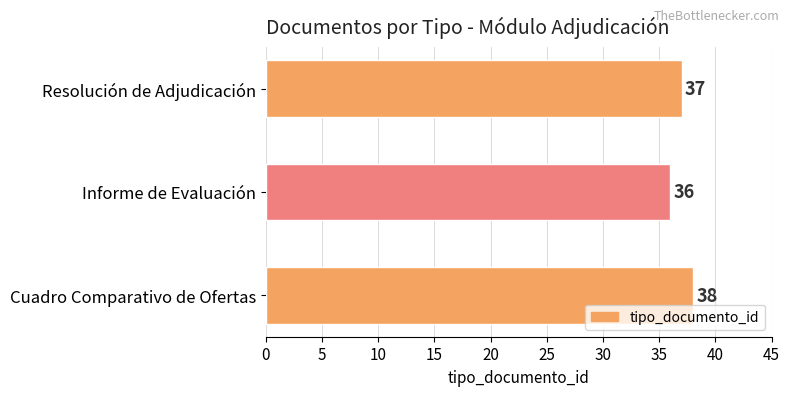

Count the values in the range 36 to 38.

3